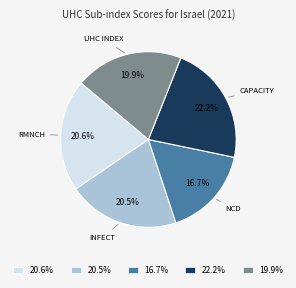

Which has a higher value, 22.2% or 16.7%?

22.2%